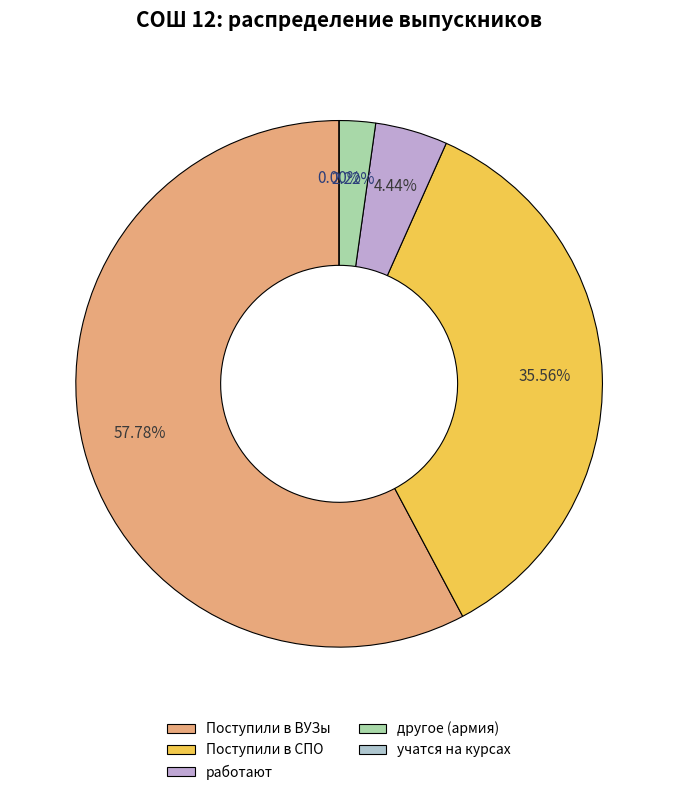

To the nearest percent, what percentage of the pie is другое (армия)?

2%